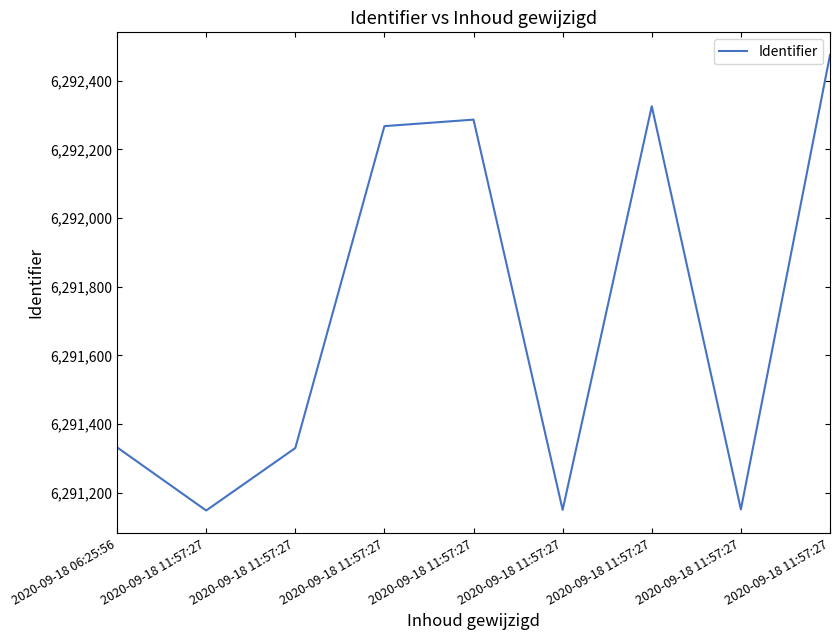

What is the ratio of the value at 2020-09-18 11:57:27 to the value at 2020-09-18 06:25:56?

1.0